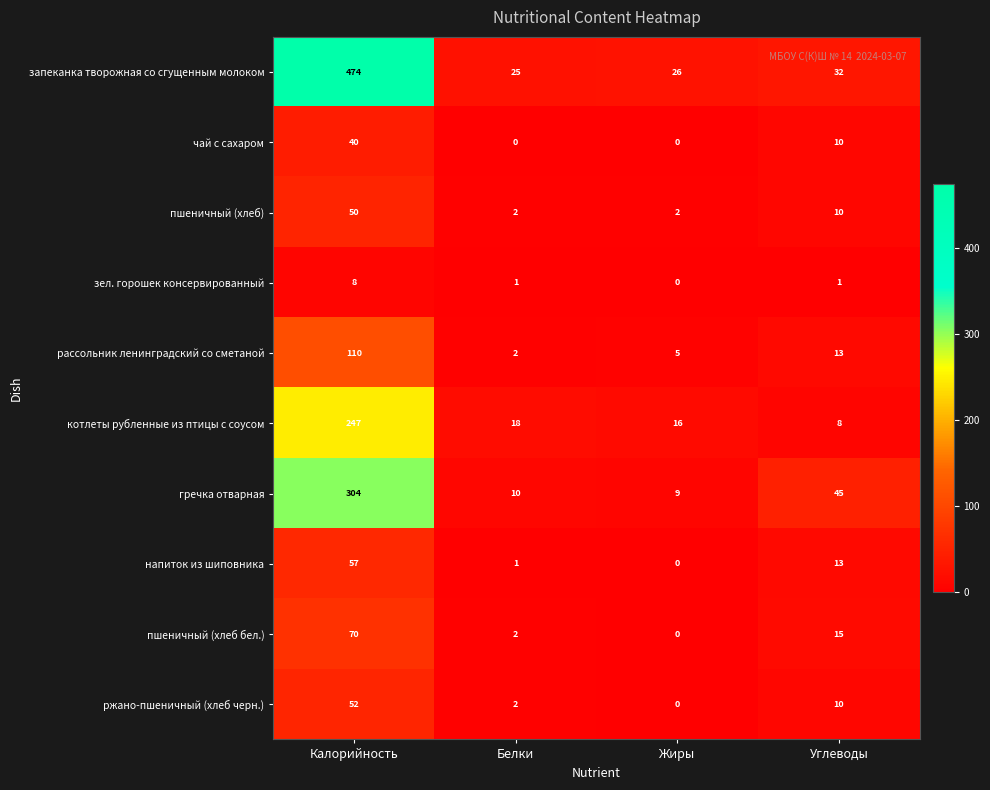

Which series has the largest total across all categories?

запеканка творожная со сгущенным молоком